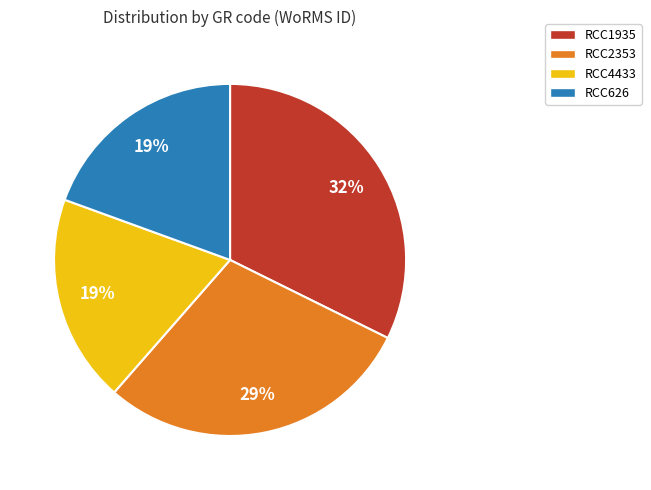

How many segments does this pie chart have?

4